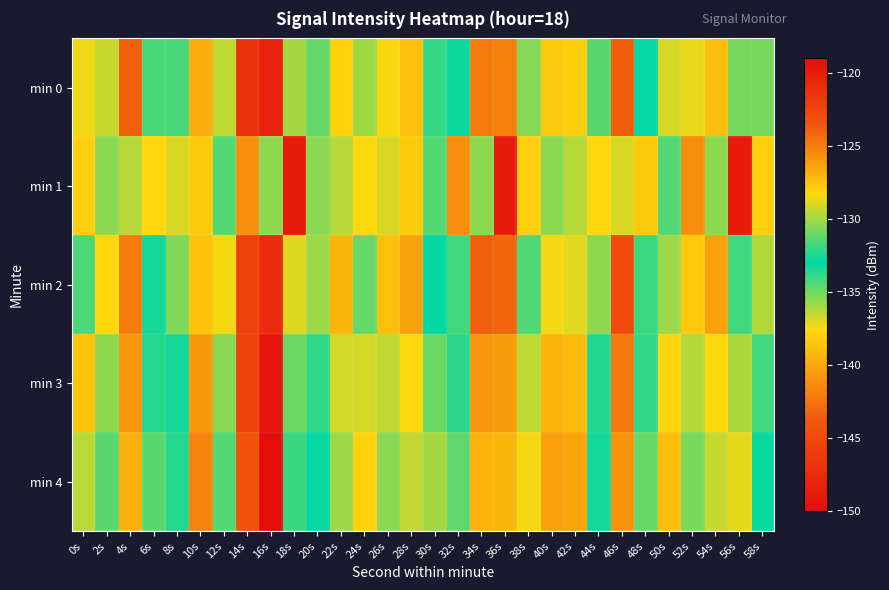

Reading left to right, extract all data points from this chart.

min 0: 0s=-128.6	2s=-129.3	4s=-123.9	6s=-131.6	8s=-131.6	10s=-139.7	12s=-129.4	14s=-121.2	16s=-148.4	18s=-129.9	20s=-131.1	22s=-128.1	24s=-135.8	26s=-128.4	28s=-127.4	30s=-133.9	32s=-132.7	34s=-124.9	36s=-125.1	38s=-135.4	40s=-138.4	42s=-138.1	44s=-131.3	46s=-123.8	48s=-132.9	50s=-136.8	52s=-128.7	54s=-127.3	56s=-135.1	58s=-130.8
min 1: 0s=-128.0	2s=-130.4	4s=-129.6	6s=-137.7	8s=-129.0	10s=-138.3	12s=-134.5	14s=-125.7	16s=-130.3	18s=-119.9	20s=-130.4	22s=-129.6	24s=-137.7	26s=-129.0	28s=-138.3	30s=-134.5	32s=-125.7	34s=-130.3	36s=-119.9	38s=-128.0	40s=-130.4	42s=-129.6	44s=-137.7	46s=-129.0	48s=-138.3	50s=-134.5	52s=-125.7	54s=-130.3	56s=-119.9	58s=-128.0
min 2: 0s=-131.6	2s=-128.3	4s=-124.9	6s=-132.6	8s=-130.6	10s=-138.7	12s=-128.4	14s=-122.2	16s=-147.4	18s=-128.9	20s=-130.1	22s=-127.1	24s=-134.8	26s=-127.4	28s=-126.4	30s=-132.9	32s=-131.7	34s=-123.9	36s=-124.1	38s=-134.4	40s=-137.4	42s=-137.1	44s=-130.3	46s=-122.8	48s=-131.9	50s=-135.8	52s=-127.7	54s=-126.3	56s=-134.1	58s=-129.8
min 3: 0s=-127.6	2s=-130.3	4s=-125.9	6s=-133.6	8s=-132.6	10s=-140.7	12s=-130.4	14s=-122.2	16s=-149.4	18s=-130.9	20s=-132.1	22s=-129.1	24s=-136.8	26s=-129.4	28s=-128.4	30s=-134.9	32s=-133.7	34s=-125.9	36s=-126.1	38s=-136.4	40s=-139.4	42s=-139.1	44s=-132.3	46s=-124.8	48s=-133.9	50s=-137.8	52s=-129.7	54s=-128.3	56s=-136.1	58s=-131.8
min 4: 0s=-129.6	2s=-131.3	4s=-126.9	6s=-134.6	8s=-133.6	10s=-141.7	12s=-131.4	14s=-123.2	16s=-150.4	18s=-131.9	20s=-133.1	22s=-130.1	24s=-137.8	26s=-130.4	28s=-129.4	30s=-135.9	32s=-134.7	34s=-126.9	36s=-127.1	38s=-137.4	40s=-140.4	42s=-140.1	44s=-133.3	46s=-125.8	48s=-134.9	50s=-138.8	52s=-130.7	54s=-129.3	56s=-137.1	58s=-132.8